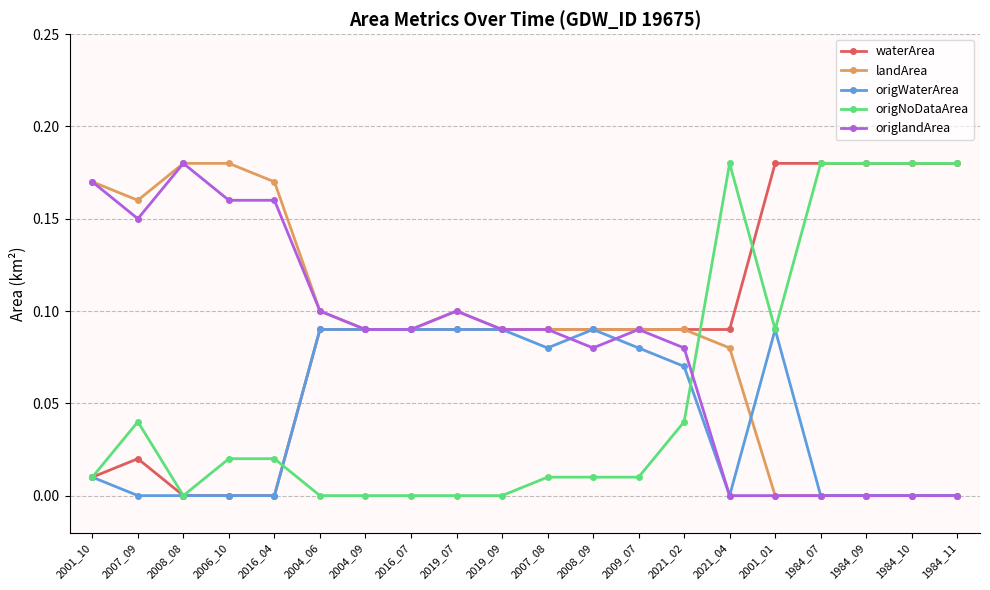

True or false: origWaterArea has more than 1 points higher than both neighbors.

True